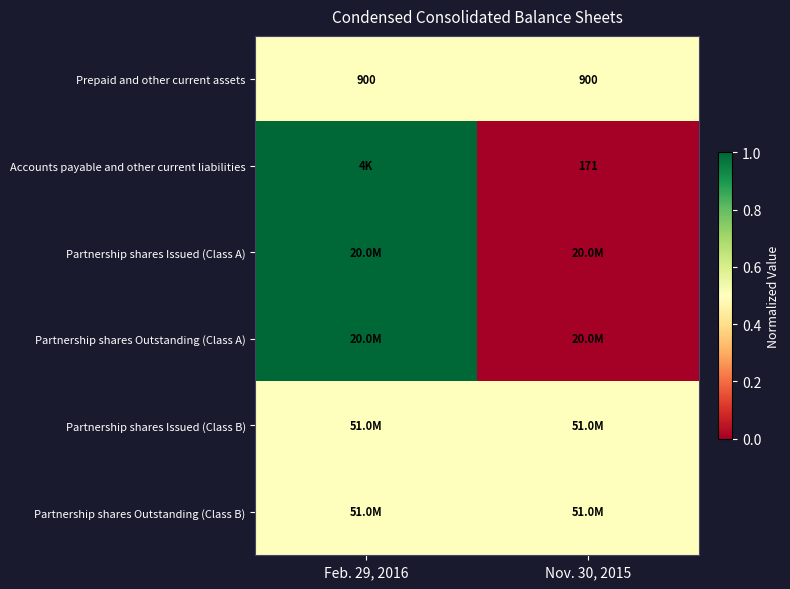

What value does the Prepaid and other current assets series have at Nov. 30, 2015?

900.0